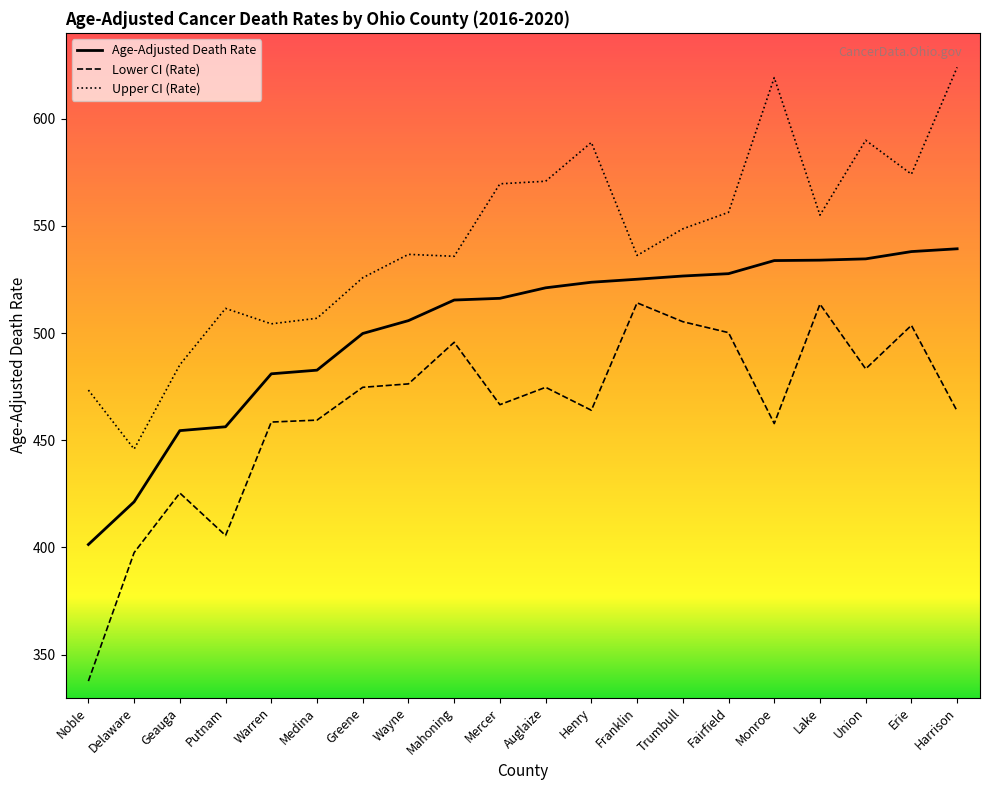

In Upper CI (Rate), how many points are lower than both neighbors (excluding endpoints)?

6